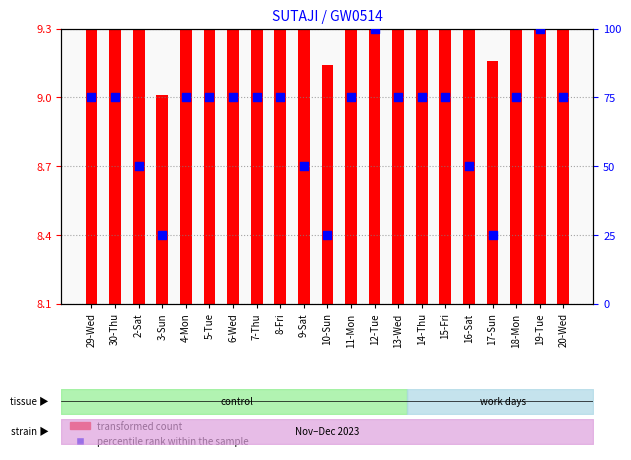

Is the value of transformed count at 13-Wed greater than the value of percentile rank within the sample at 5-Tue?

No